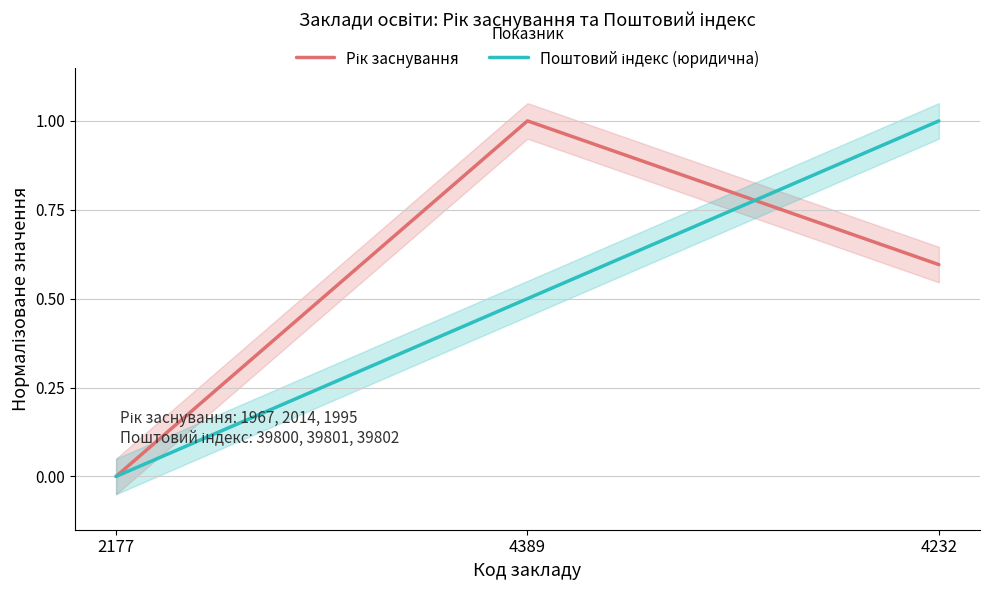

What is the maximum value for Поштовий індекс (юридична)?

1.0